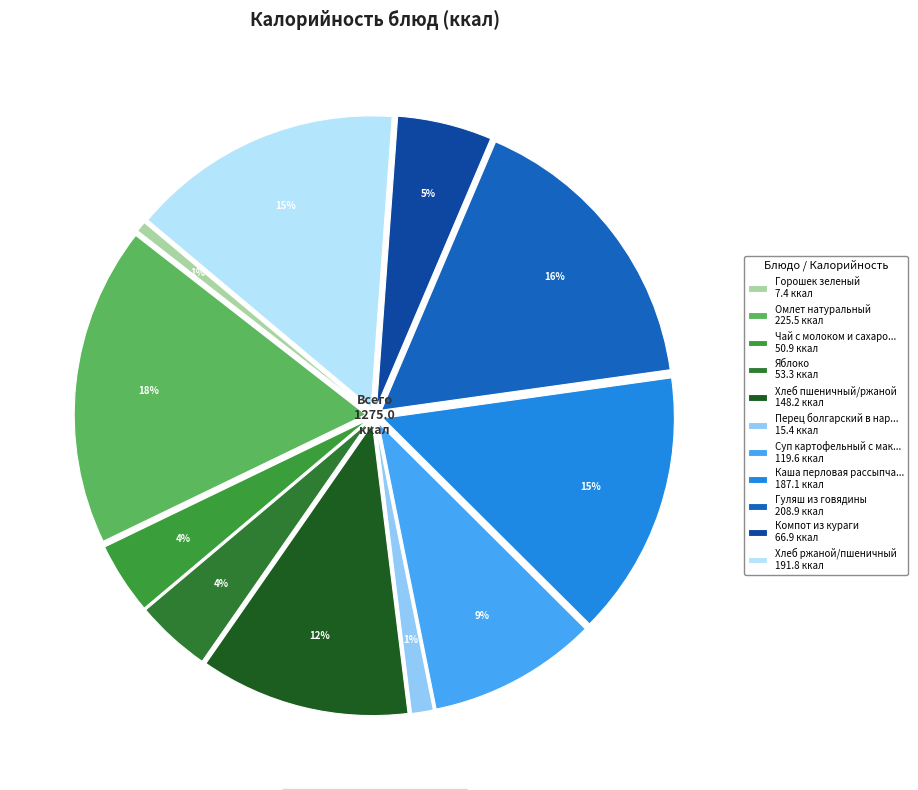

Does any single category account for the majority?

No